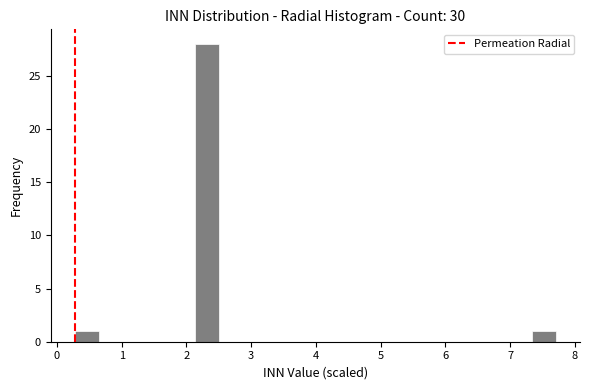

Around what value on the x-axis is the tallest bar? Give the approximate position of its centre, as read against the axis.

2.3